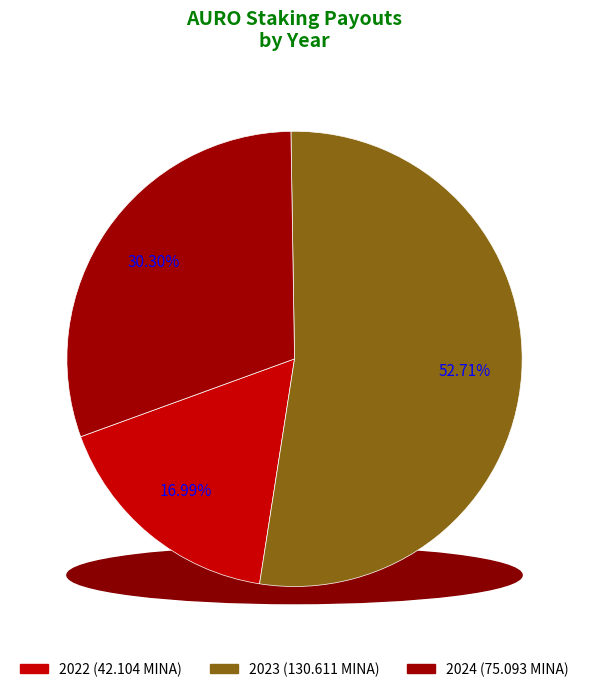

Is it true that Epoch_77 is 17% of the pie?

False